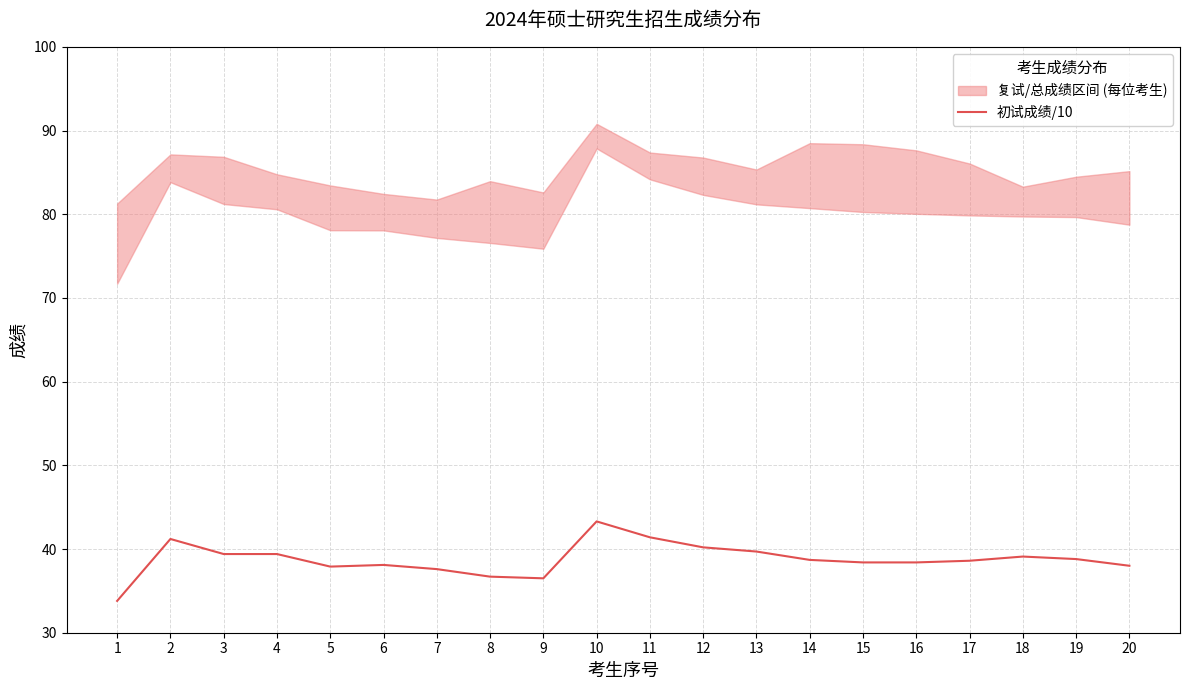

Reading left to right, list all the values displayed in this chart.

33.8	41.2	39.4	39.4	37.9	38.1	37.6	36.7	36.5	43.3	41.4	40.2	39.7	38.7	38.4	38.4	38.6	39.1	38.8	38.0